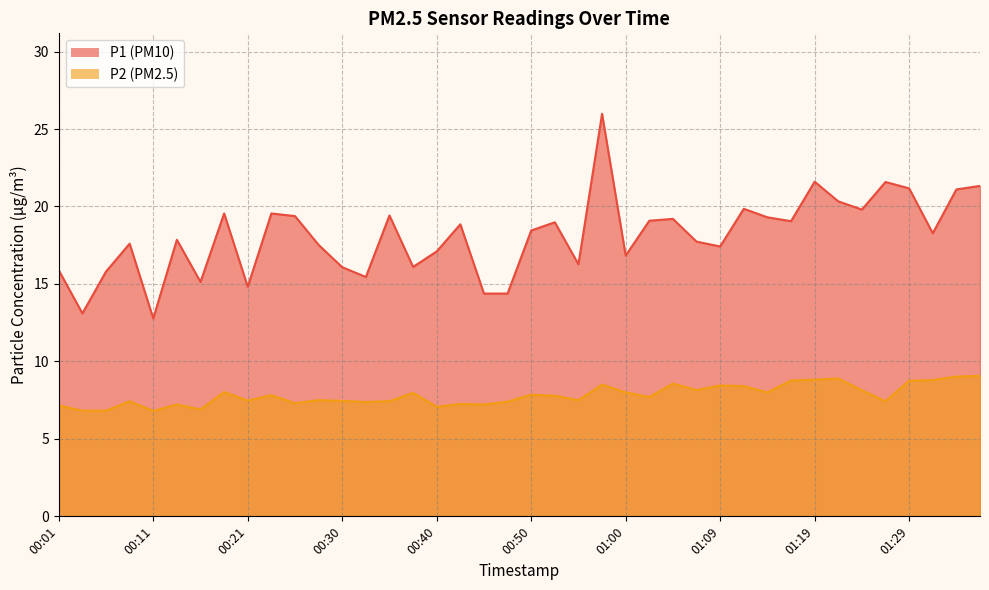

True or false: P1 and P2 cross at least once.

False